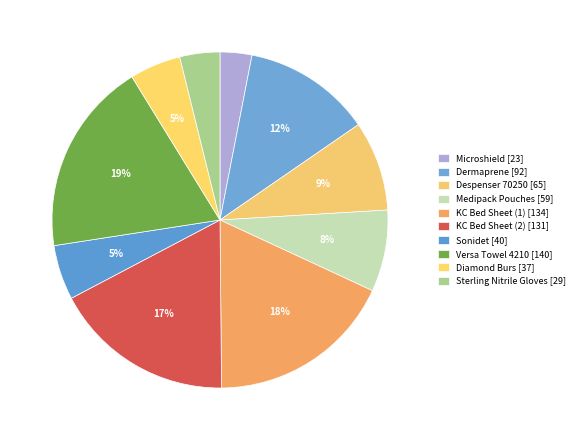

Is there a majority slice in this chart?

No